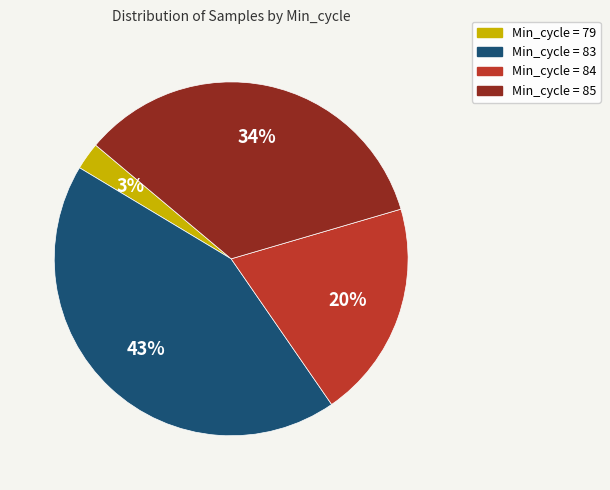

Does any single category account for the majority?

No